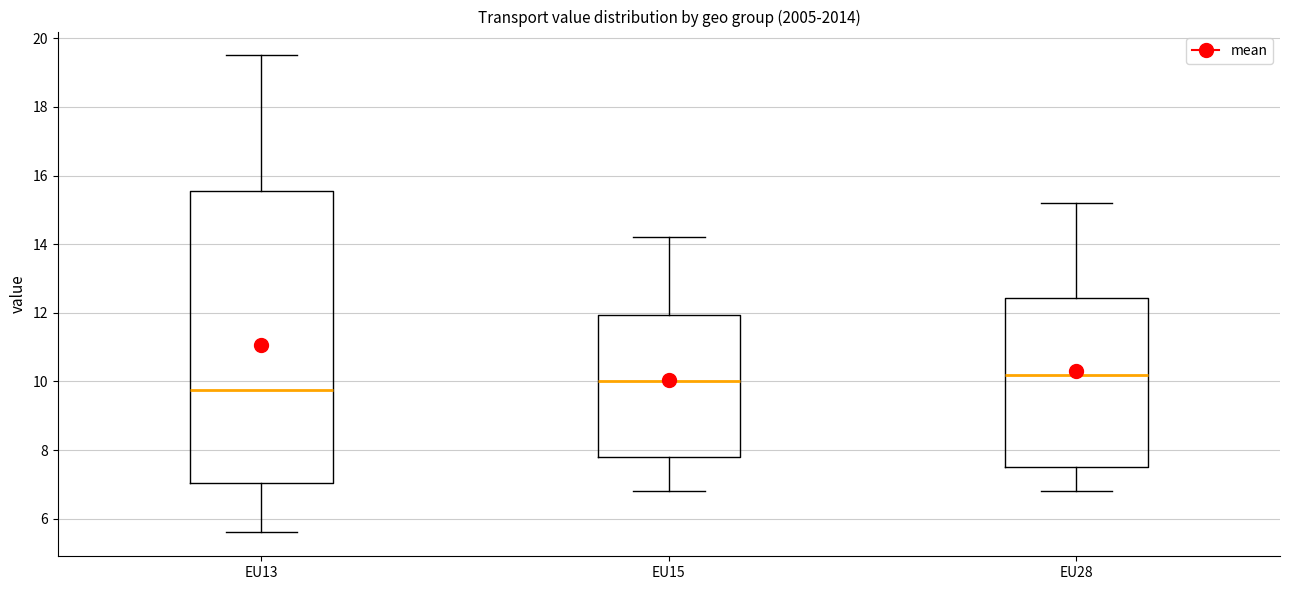

Which box has the lowest median line?

EU13